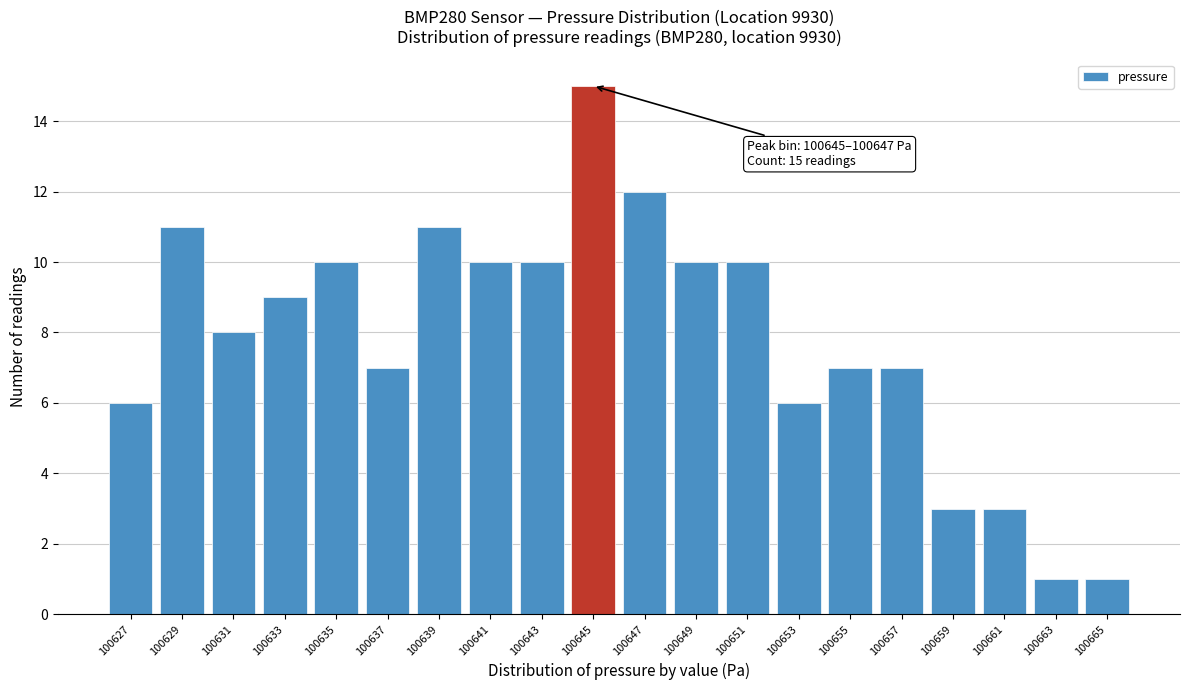

Reading left to right, transcribe all the data shown in this chart.

100627=6	100629=11	100631=8	100633=9	100635=10	100637=7	100639=11	100641=10	100643=10	100645=15	100647=12	100649=10	100651=10	100653=6	100655=7	100657=7	100659=3	100661=3	100663=1	100665=1